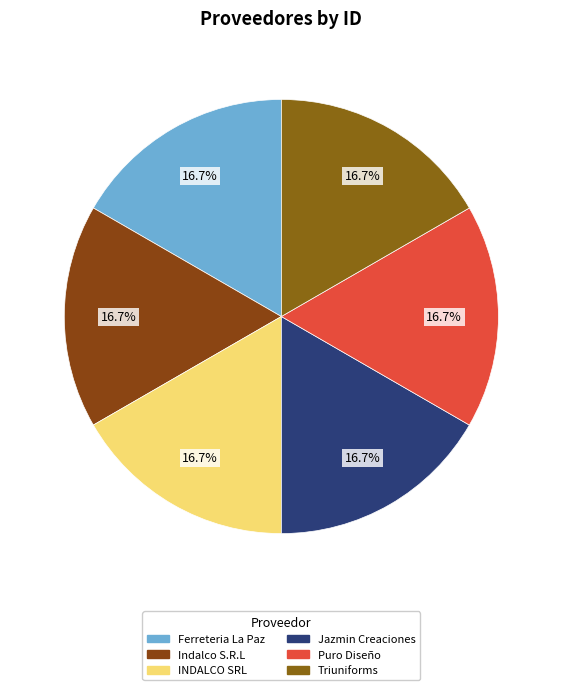

To the nearest percent, what portion does INDALCO SRL represent?

17%